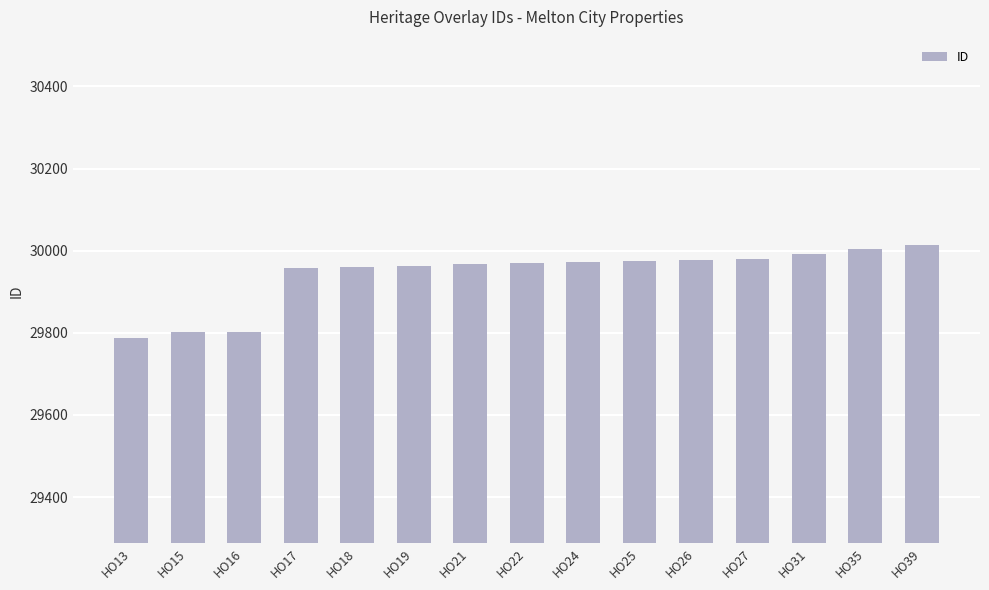

How many data points are less than 29969?

7